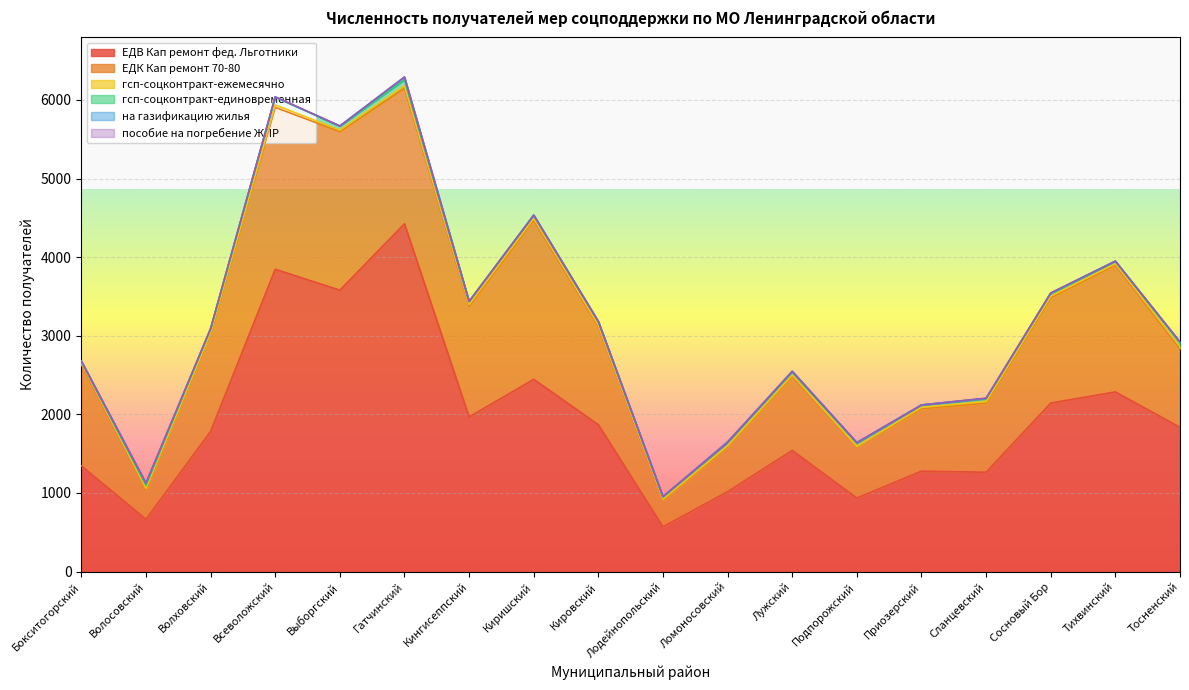

What is the greatest value displayed?

4424